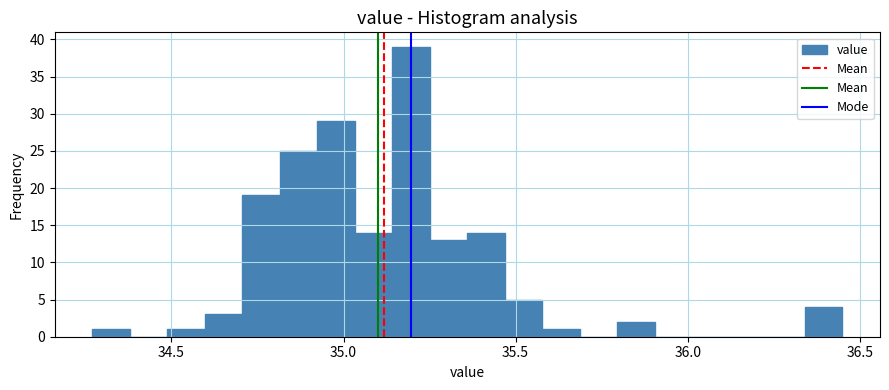

Read against the x-axis, roughly where is the centre of the tallest bar?

35.20